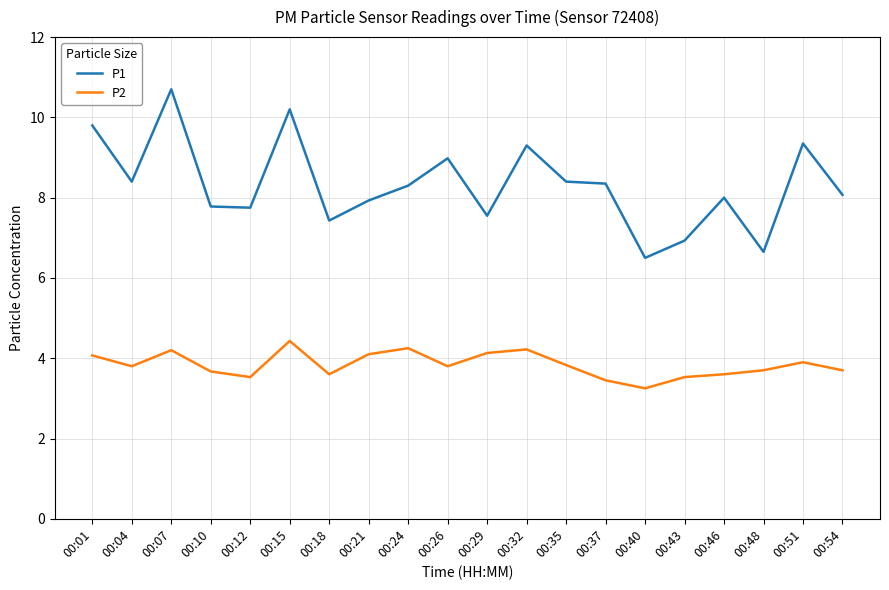

Count the number of data series in this chart.

2